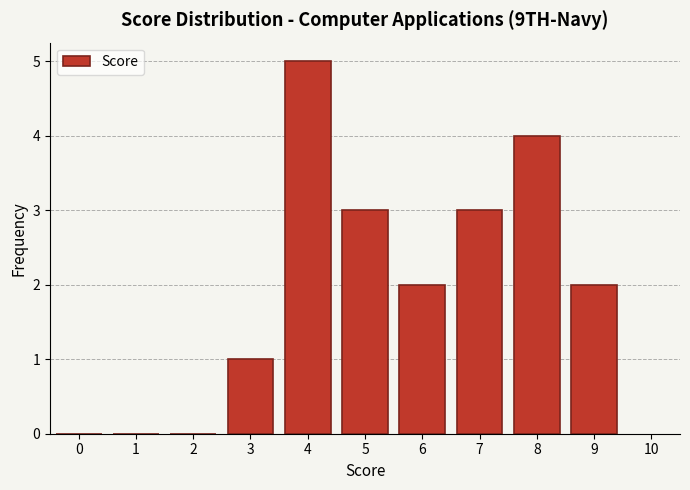

Reading left to right, transcribe all the data shown in this chart.

0=0	1=0	2=0	3=1	4=5	5=3	6=2	7=3	8=4	9=2